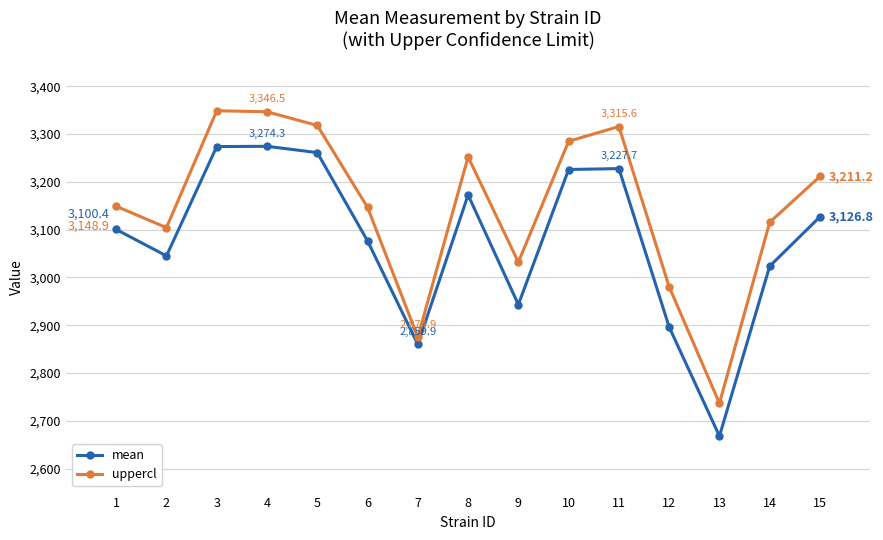

List the series in order of their overall mean, lowest first.

mean, uppercl